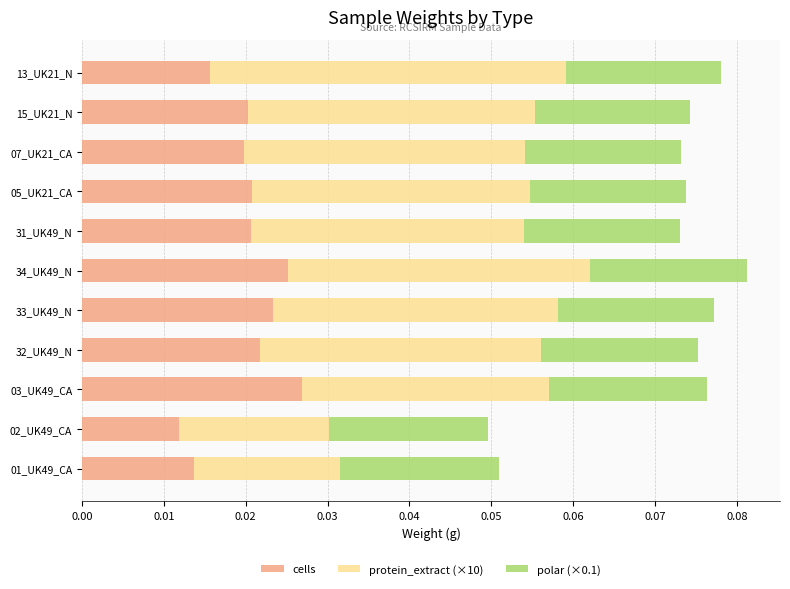

What are all the series names shown in the legend?

cells, protein_extract (×10), polar (×0.1)